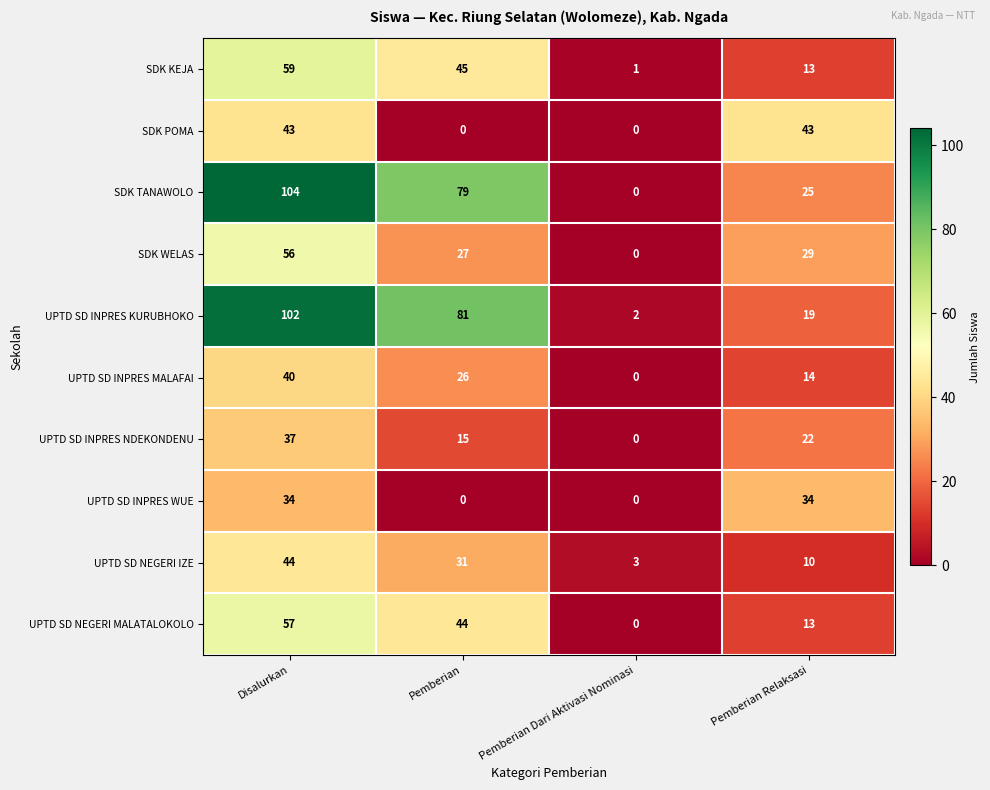

What is the greatest value displayed?

104